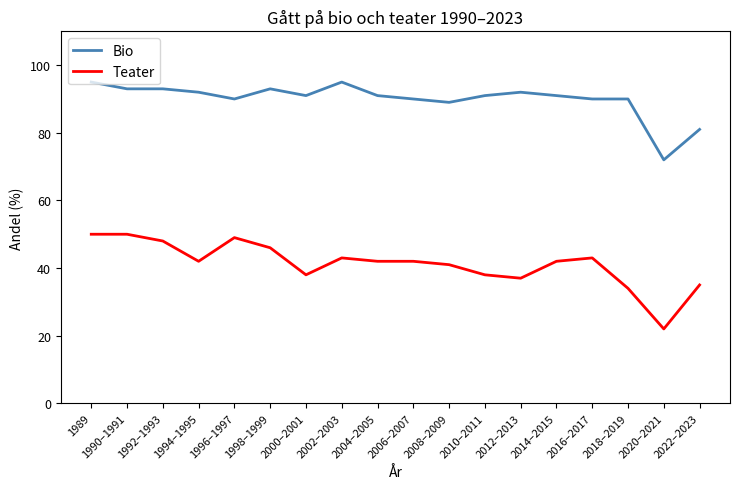

True or false: Bio and Teater cross at least once.

False